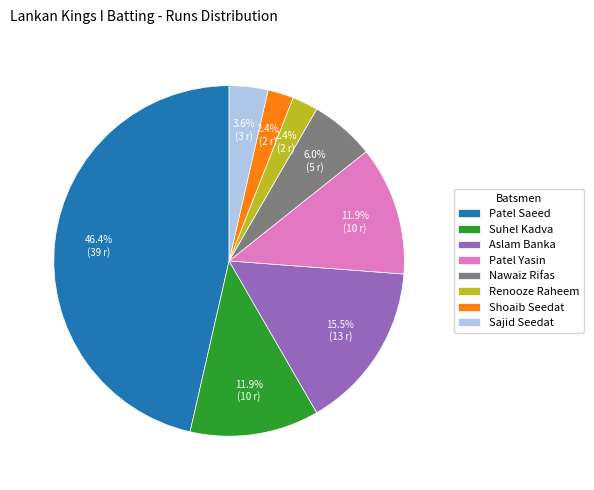

Is there a majority slice in this chart?

No